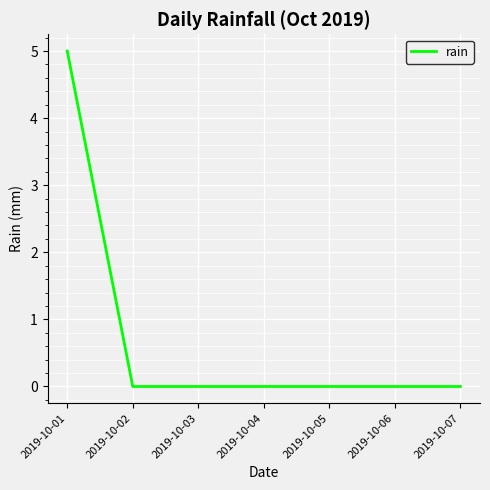

Between 2019-10-03 and 2019-10-01, which is larger?

2019-10-01